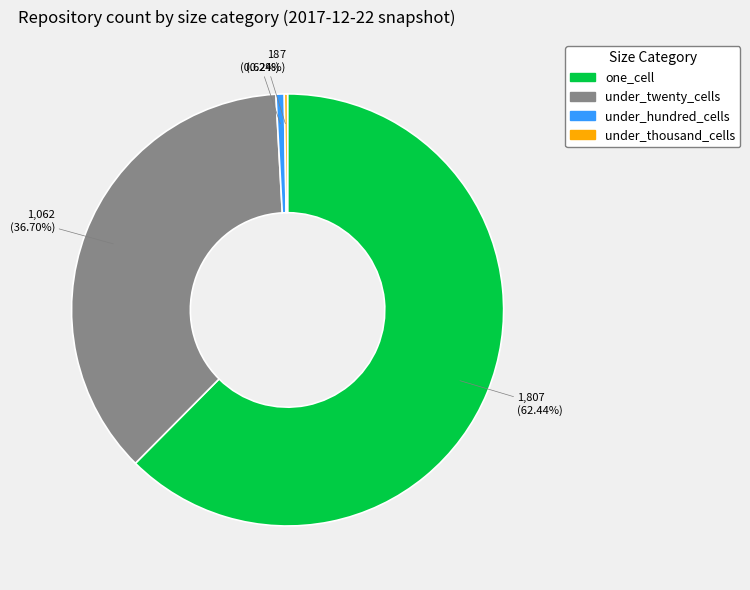

Is there a majority slice in this chart?

Yes